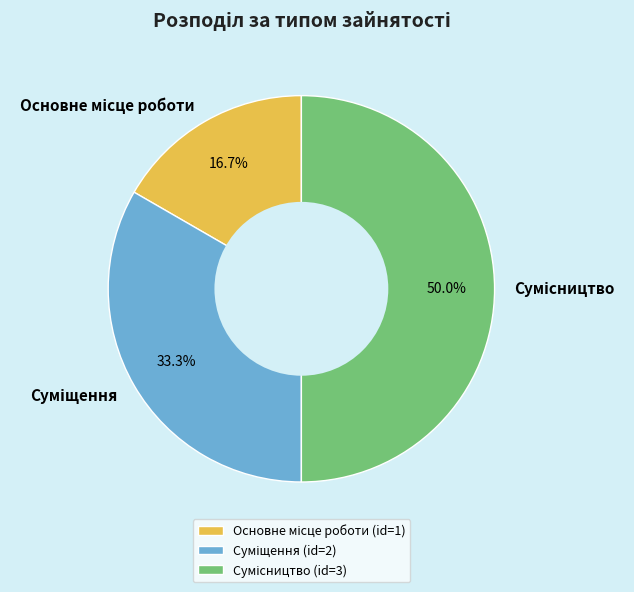

Count the number of slices in the pie.

3